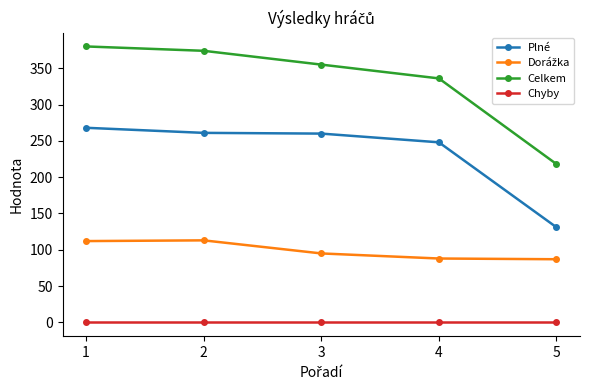

What is the difference between the maximum and minimum values in the Plné series?

137